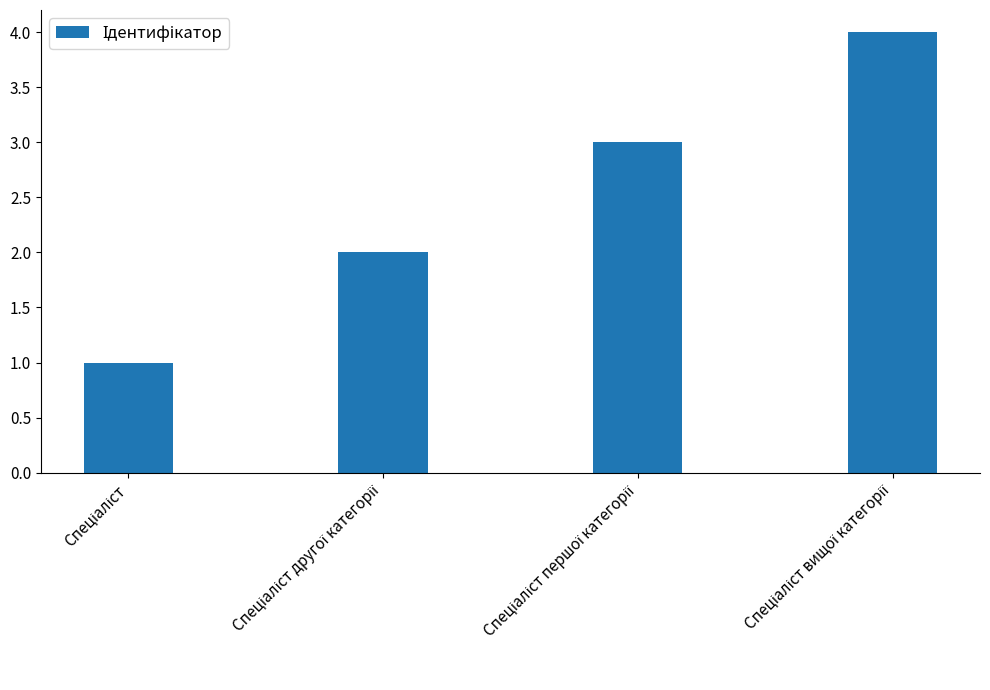

What is the maximum value shown in the chart?

4